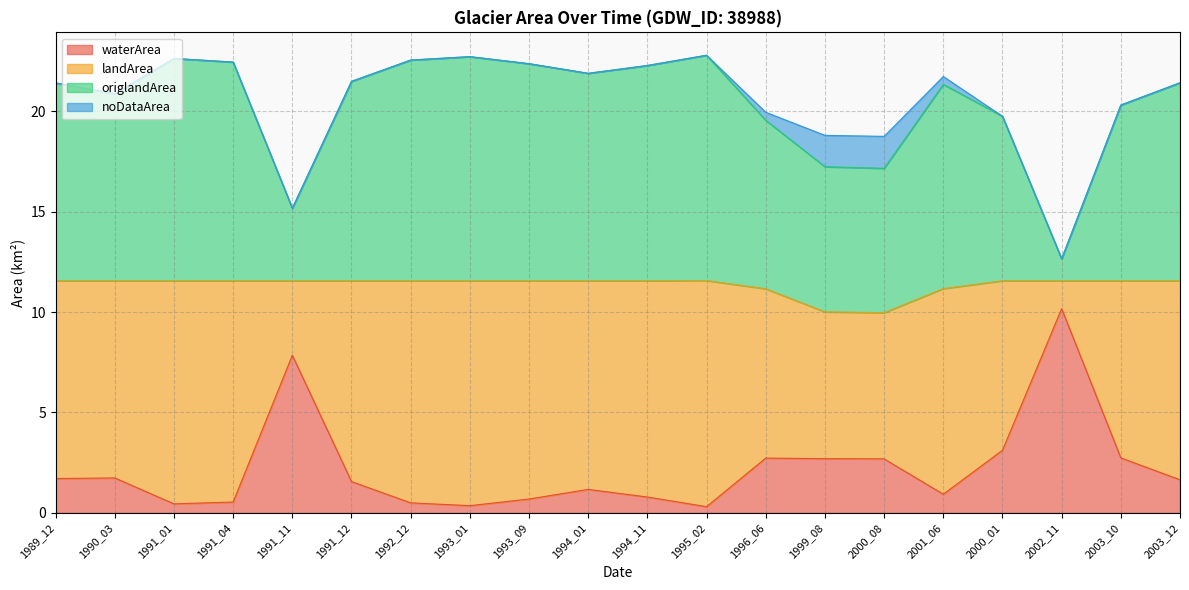

What is the total value across all series at 1989_12?

21.4